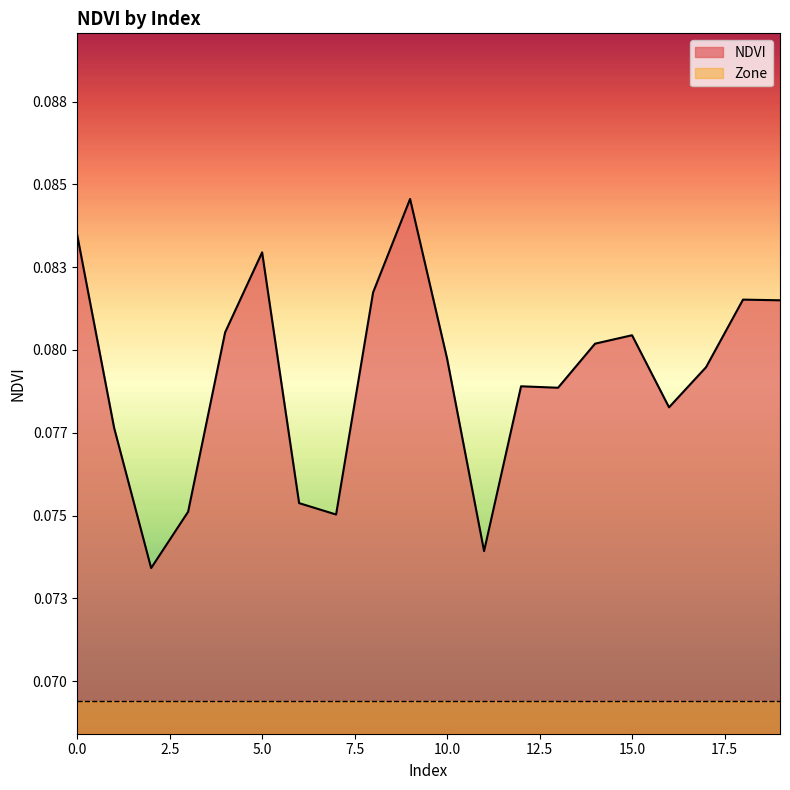

The chart shows a value of 0.1 at 10. True or false?

True